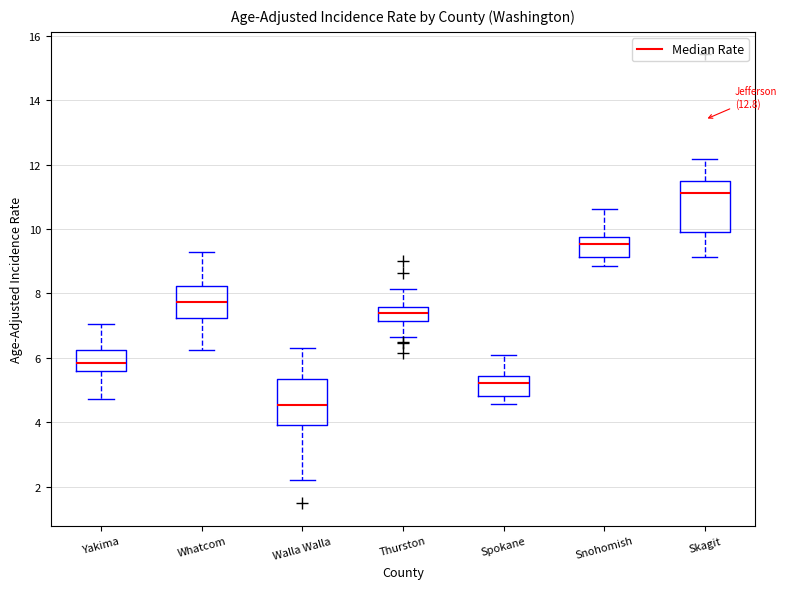

Reading left to right, transcribe this box plot: for each box, give where its median line is, the range the box spans, and where its two whiskers end, as read against the y-axis. The values are not printed on the chart, so give them approximately, as read against the axis.

Yakima: median 5.8, box 5.6 to 6.2, whiskers 4.8 to 7.0
Whatcom: median 7.8, box 7.2 to 8.2, whiskers 6.2 to 9.2
Walla Walla: median 4.6, box 4.0 to 5.4, whiskers 2.2 to 6.2
Thurston: median 7.4, box 7.2 to 7.6, whiskers 6.6 to 8.2
Spokane: median 5.2, box 4.8 to 5.4, whiskers 4.6 to 6.0
Snohomish: median 9.6, box 9.2 to 9.8, whiskers 8.8 to 10.6
Skagit: median 11.2, box 9.8 to 11.6, whiskers 9.2 to 12.2